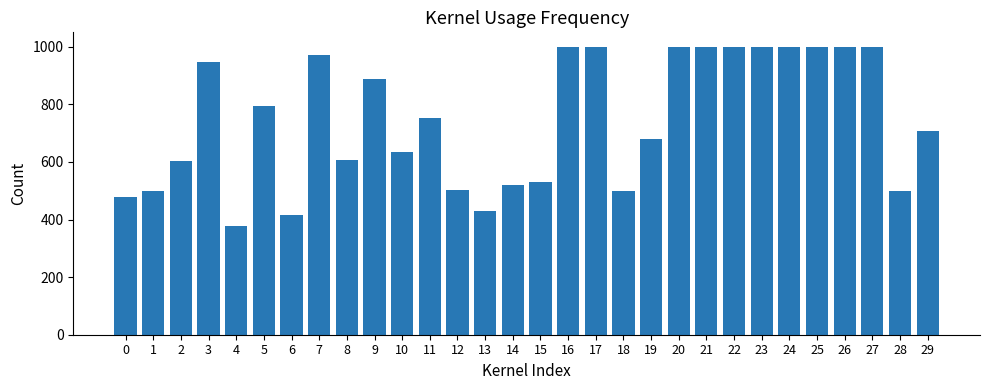

Between 27 and 2, which is larger?

27